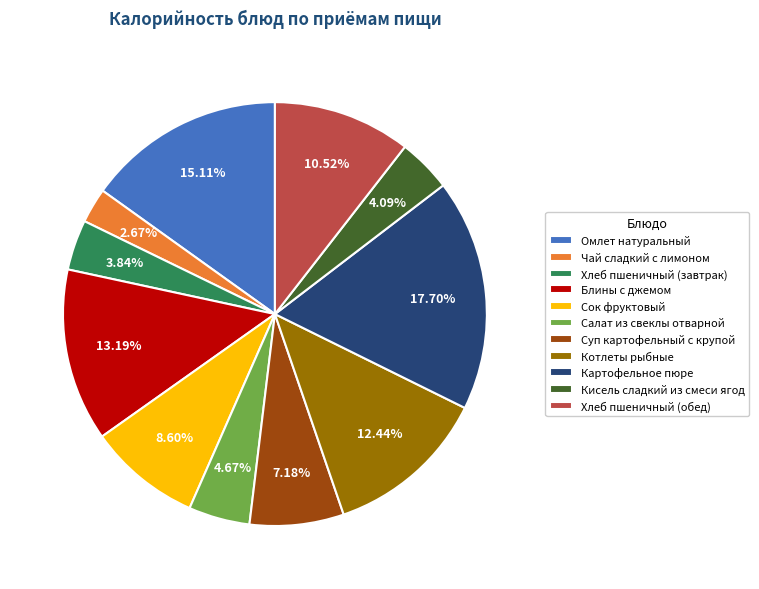

What is the largest slice in the pie chart?

Картофельное пюре